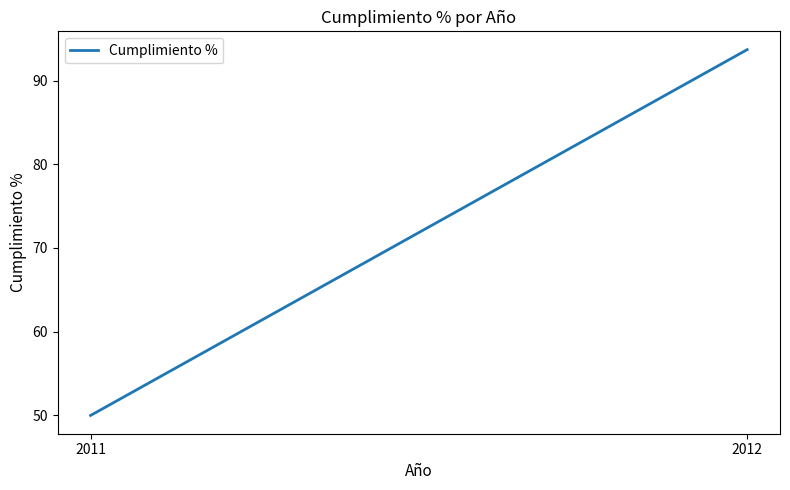

Where does the data first go above 93?

2012